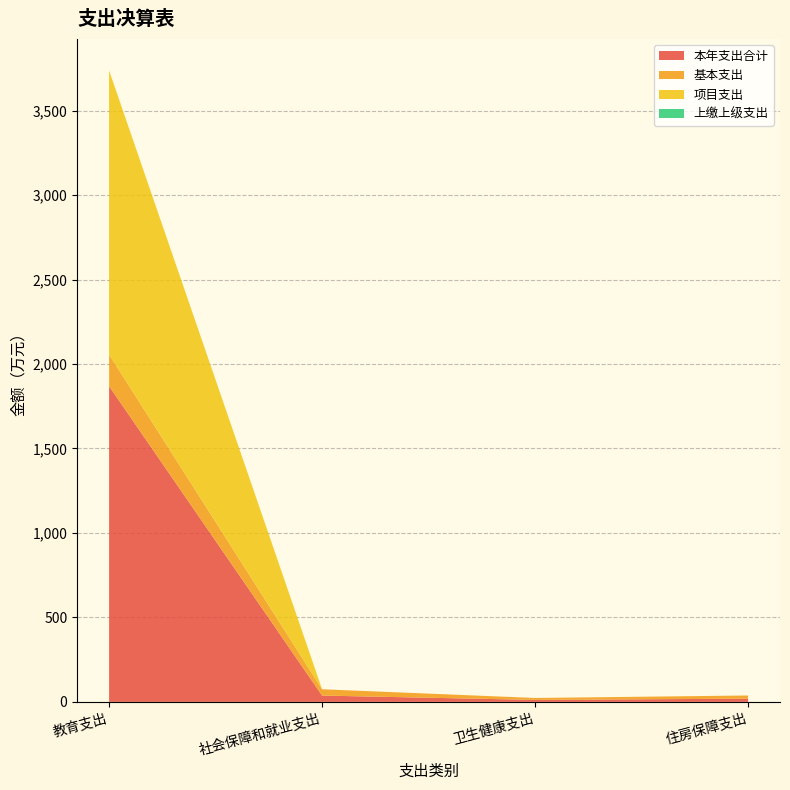

Reading left to right, what are all the values shown in this chart?

本年支出合计: 1868.9	37.4	11.6	18.9
基本支出: 187.0	37.4	11.6	18.9
项目支出: 1681.8	0.0	0.0	0.0
上缴上级支出: 0.0	0.0	0.0	0.0